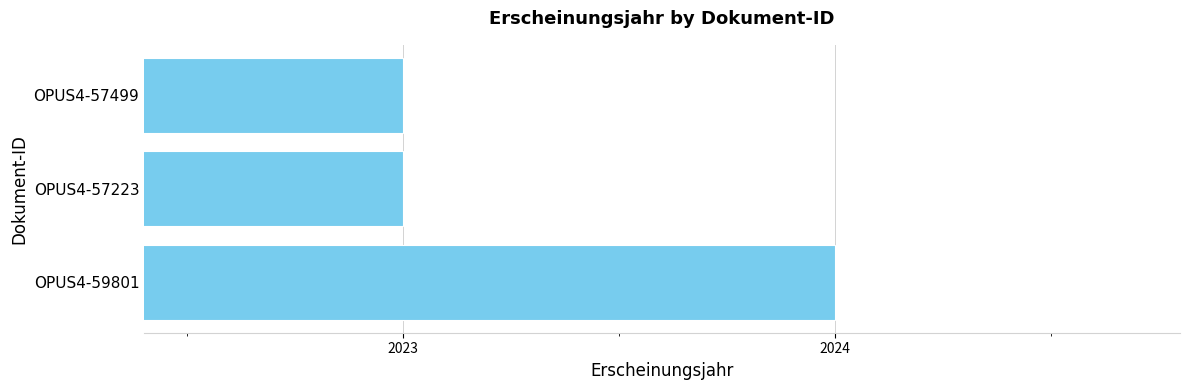

Is it true that the value at OPUS4-57223 is 2023?

True